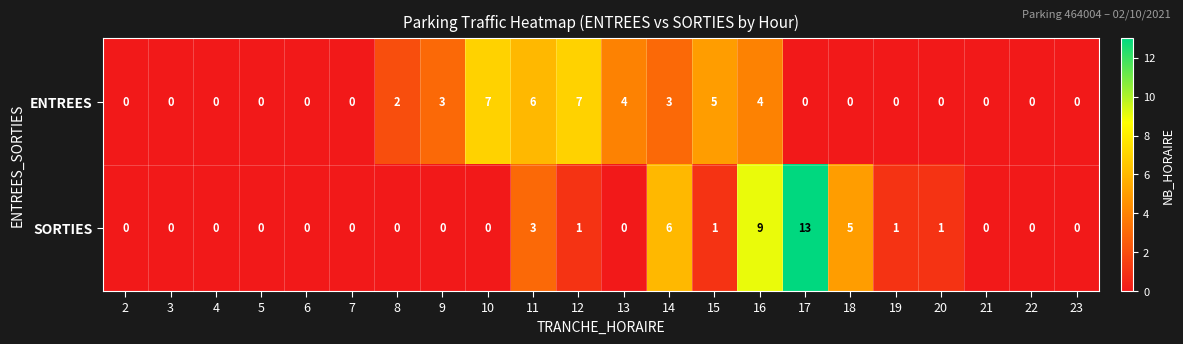

Where is SORTIES nearest to the value 6?

14